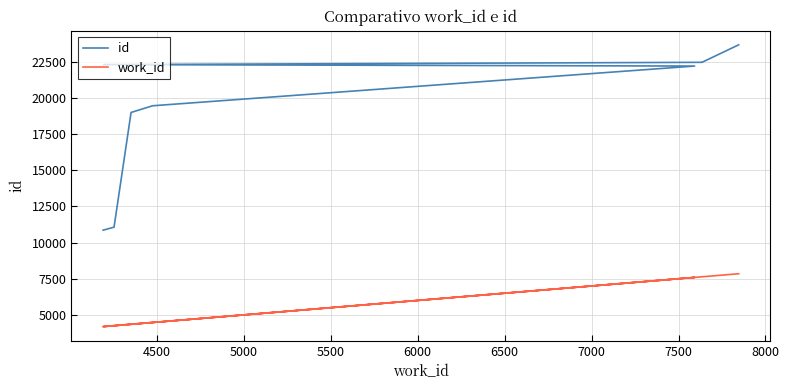

What is the value of the id point at the 2nd from the left?

10875